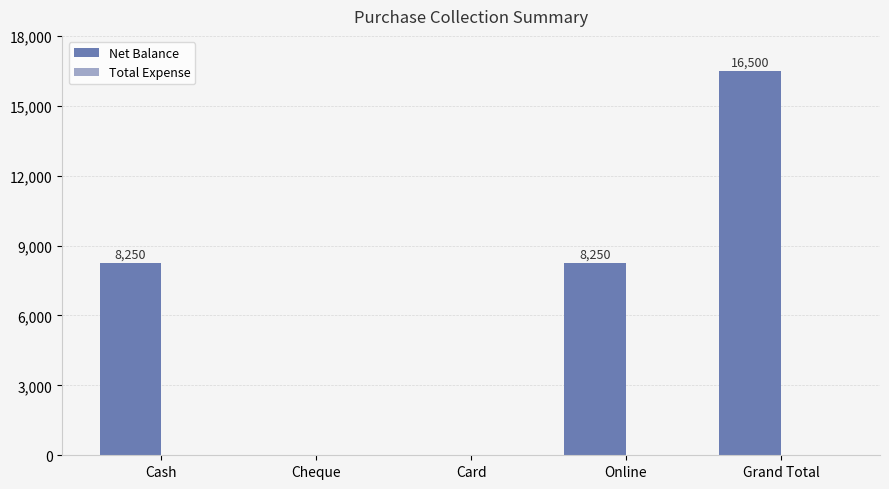

Which label corresponds to the largest value in the chart?

Grand Total